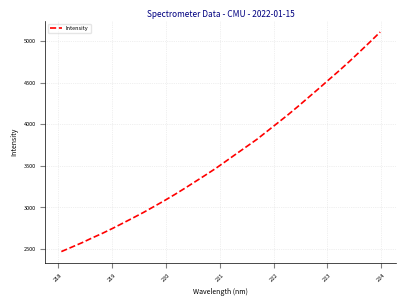

What is the smallest value displayed?

2468.6